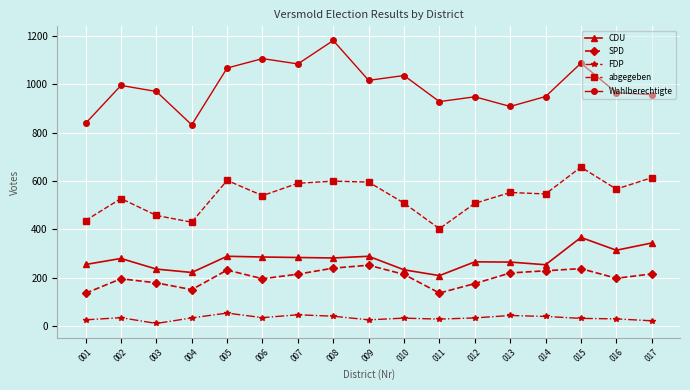

What are all the series names shown in the legend?

CDU, SPD, FDP, abgegeben, Wahlberechtigte